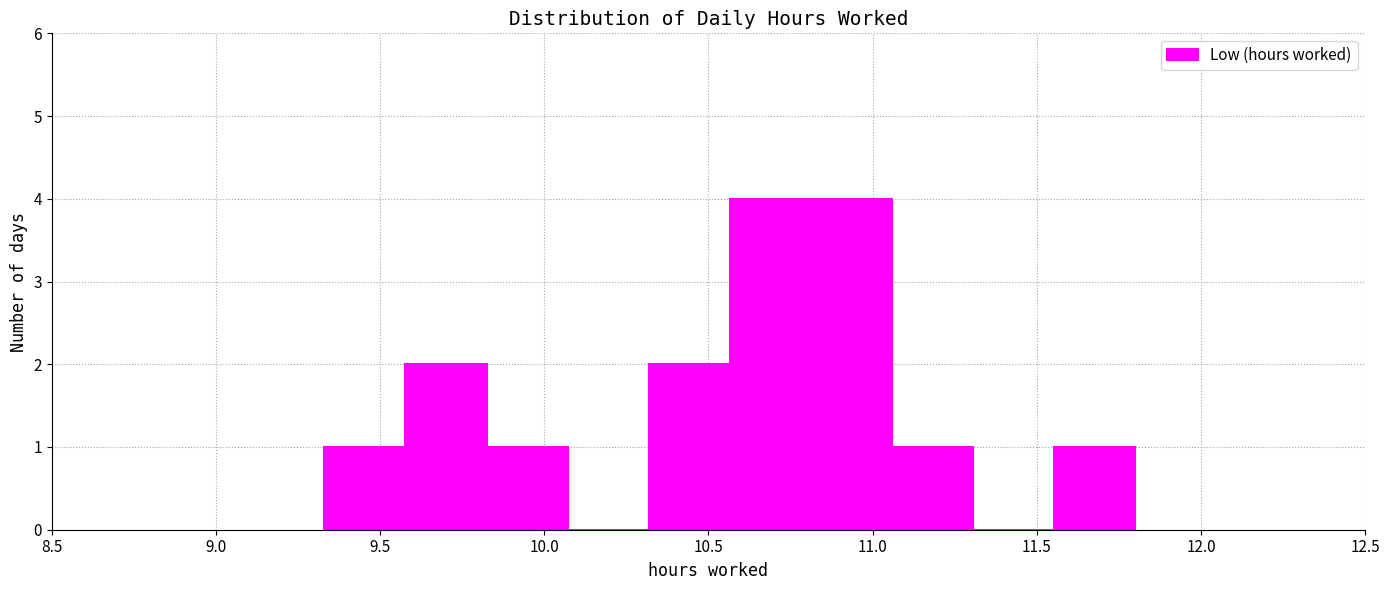

Reading left to right, transcribe this chart: for each bar, give the range it covers on the x-axis and its height. Neither the bar edges nor the heights are printed on the chart, so give them approximately, as read against the axes.

9.35 to 9.60: 1
9.60 to 9.80: 2
9.80 to 10.05: 1
10.05 to 10.30: 0
10.30 to 10.55: 2
10.55 to 10.80: 4
10.80 to 11.05: 4
11.05 to 11.30: 1
11.30 to 11.55: 0
11.55 to 11.80: 1